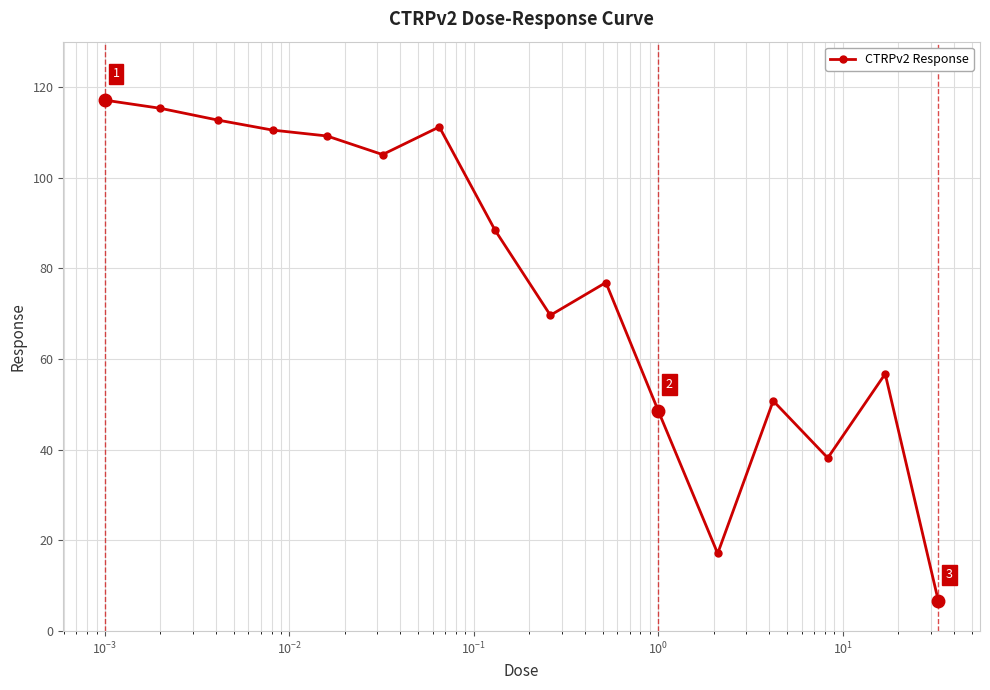

Does the chart have visible grid lines?

Yes